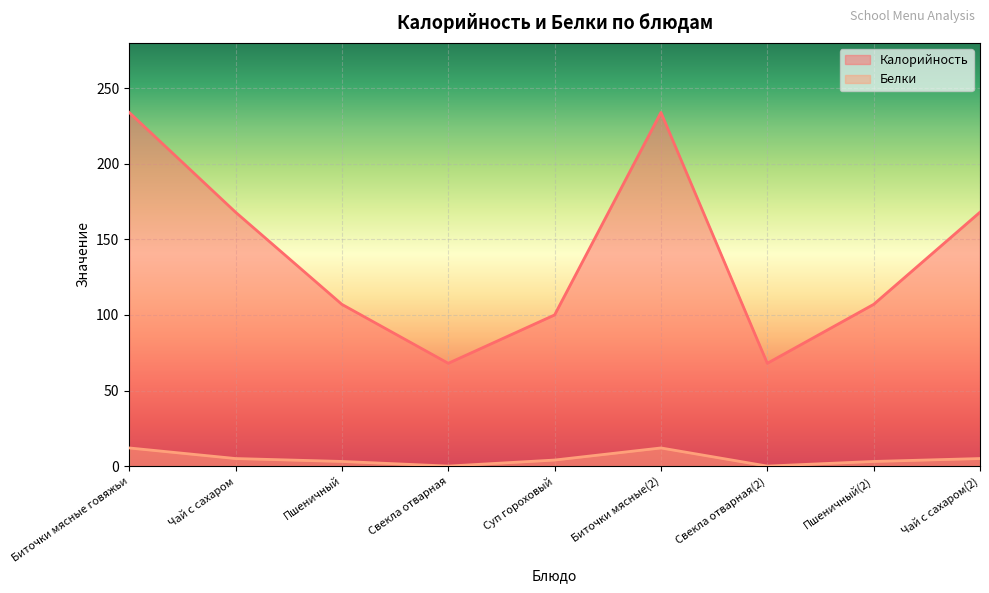

Reading left to right, list all the values displayed in this chart.

Калорийность: 234.0	168.0	107.0	68.0	100.0	234.0	68.0	107.0	168.0
Белки: 12.0	5.0	3.1	0.0	4.0	12.0	0.0	3.1	5.0